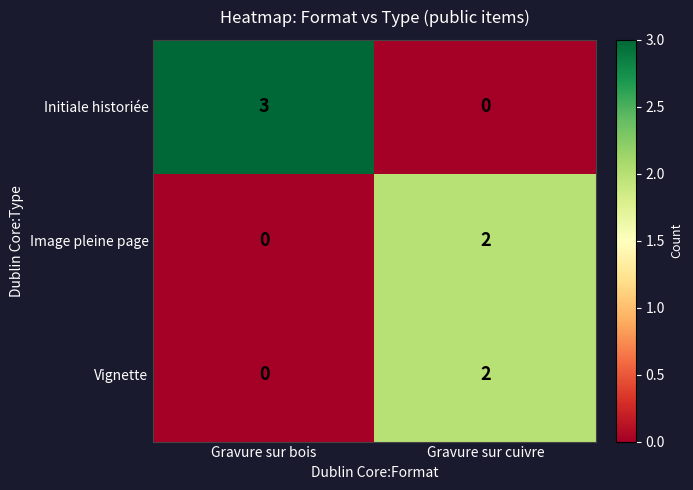

Which series has the largest total across all categories?

Initiale historiée